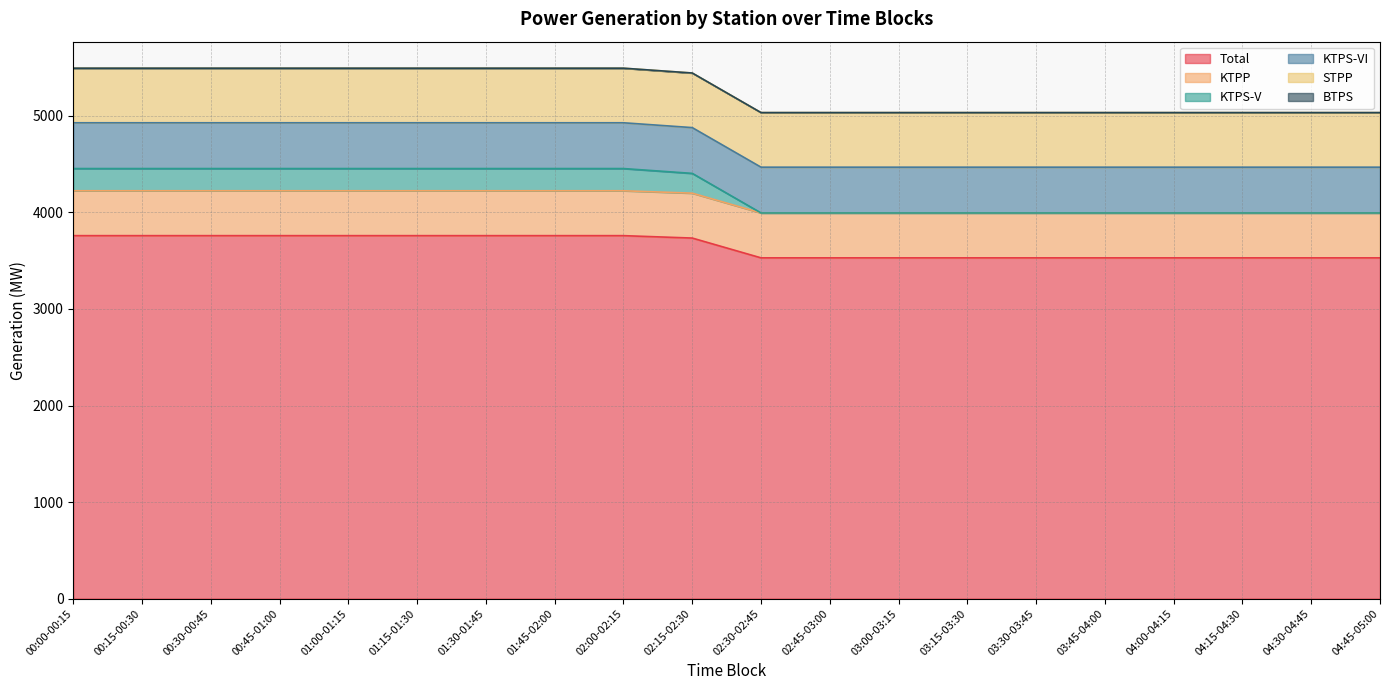

How many series are shown in this chart?

6